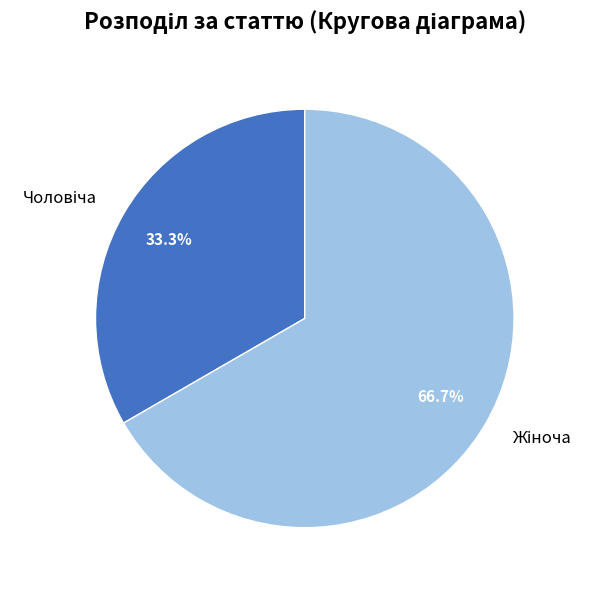

Does any single category account for the majority?

Yes